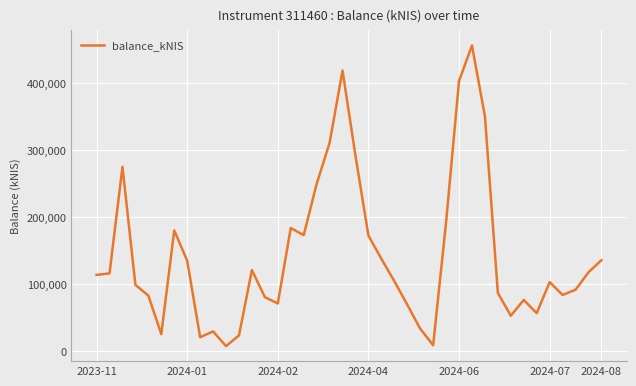

What is the smallest value displayed?

7801.0